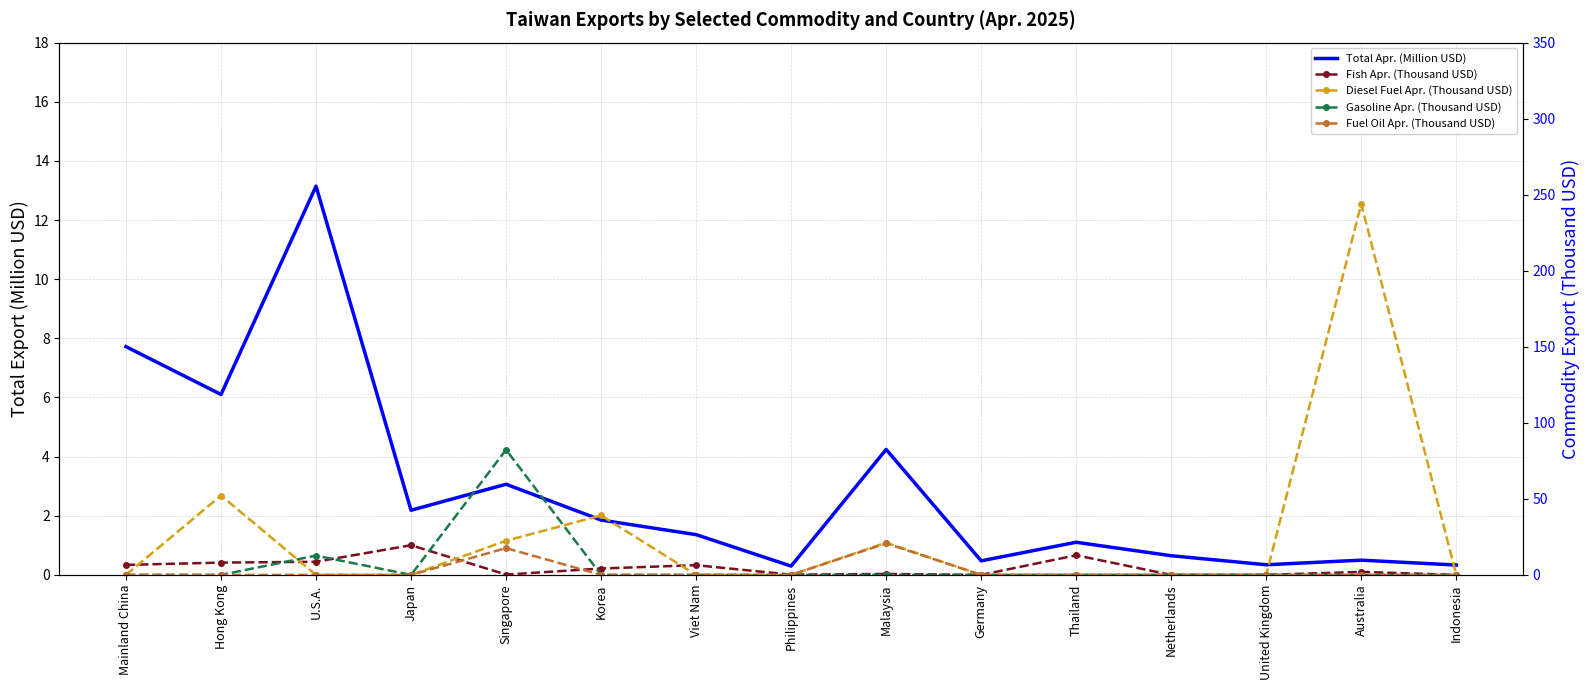

What are all the series names shown in the legend?

Total Apr. (Million USD), Fish Apr. (Thousand USD), Diesel Fuel Apr. (Thousand USD), Gasoline Apr. (Thousand USD), Fuel Oil Apr. (Thousand USD)